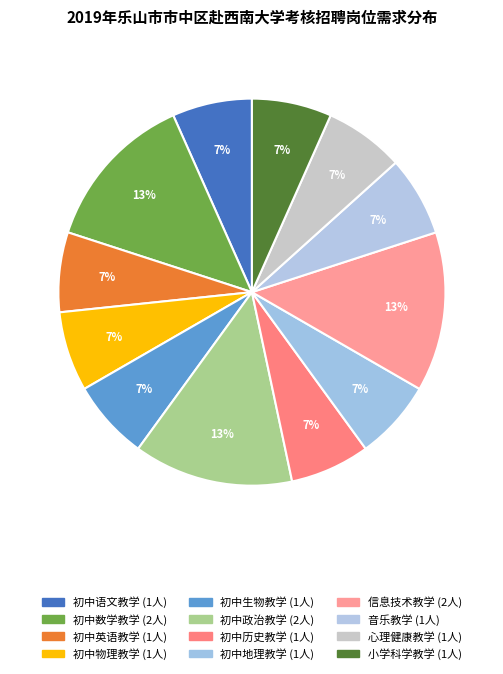

How many slices are in this pie chart?

12